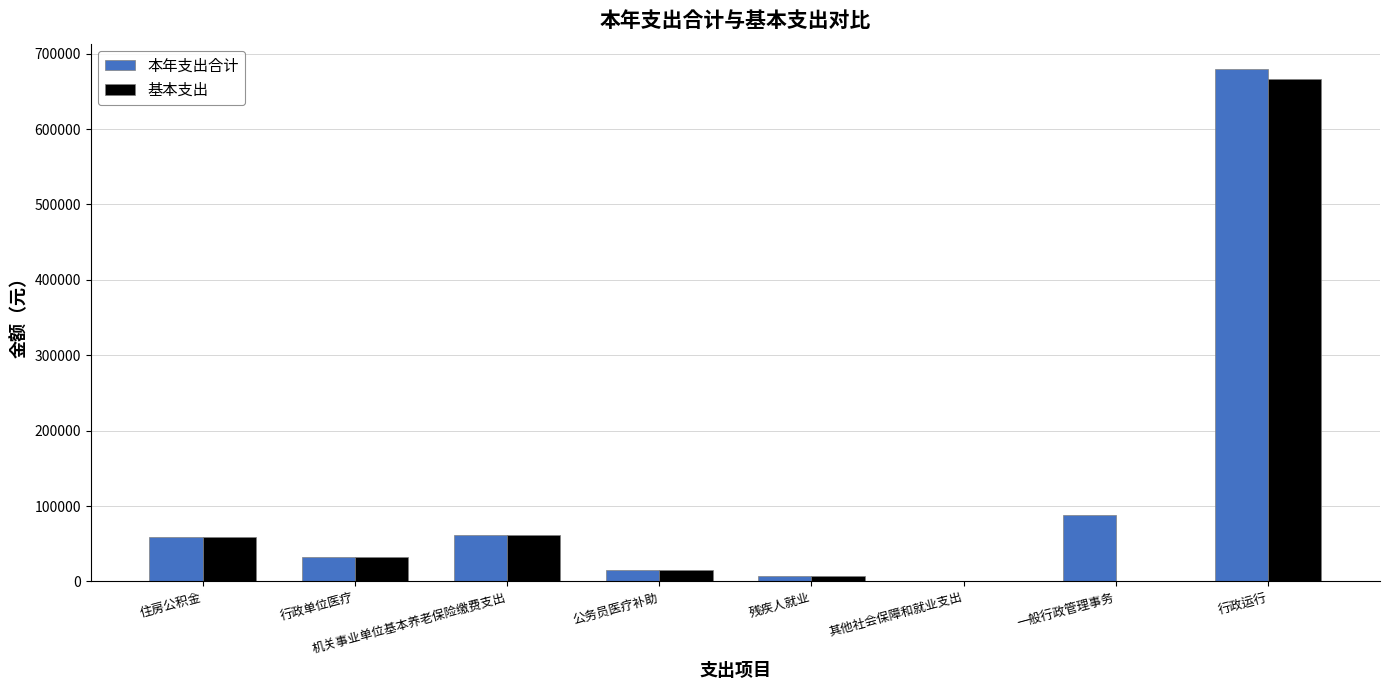

Is the value of 本年支出合计 at 行政运行 greater than the value of 基本支出 at 残疾人就业?

Yes